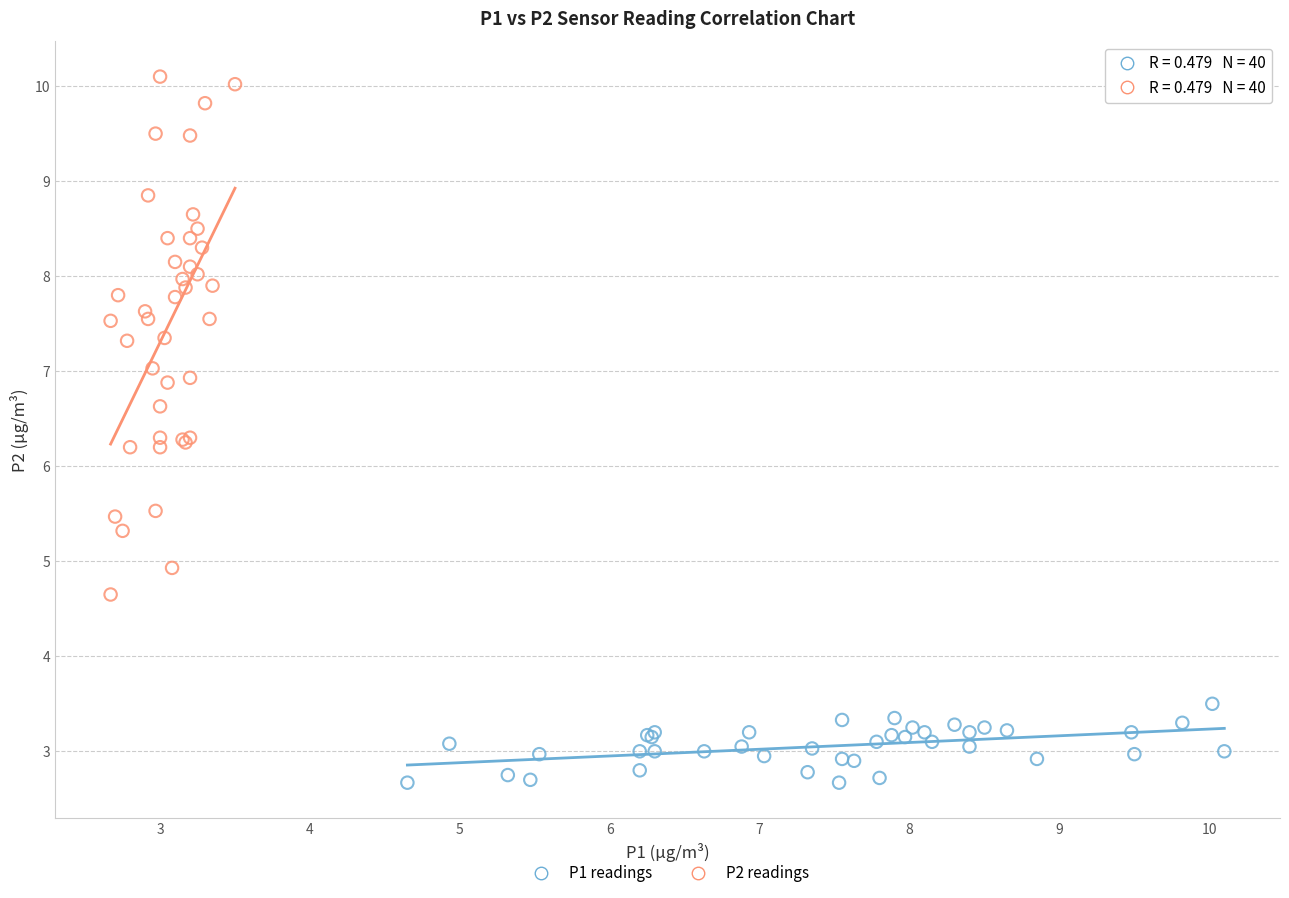

Which series contains the highest Y value?

P2 readings